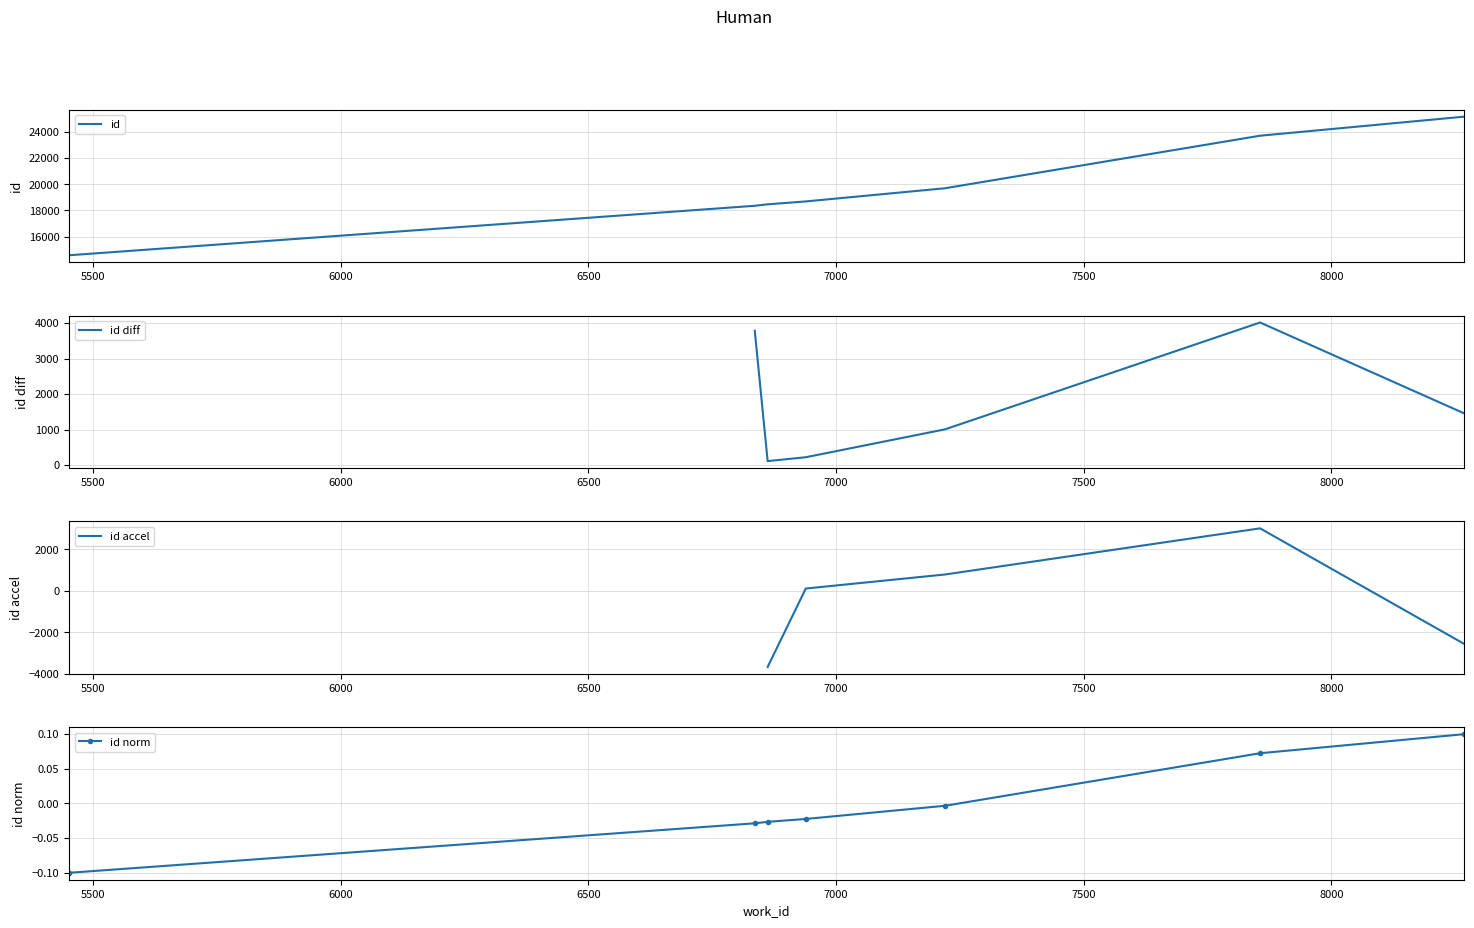

Reading right to left, extract all data points from this chart.

8268=25163	7856=23707	7220=19693	6939=18687	6862=18466	6836=18354	5452=14574